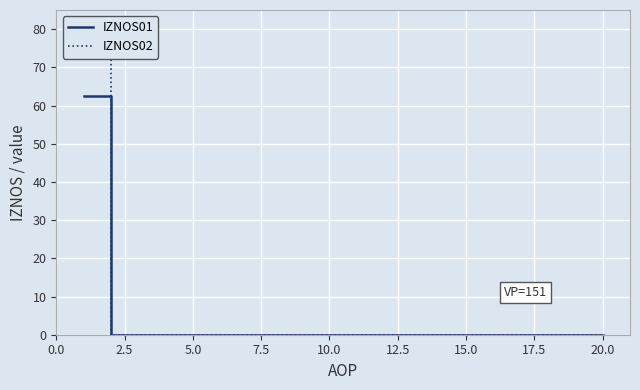

What is the sum of all IZNOS02 values?

80.0